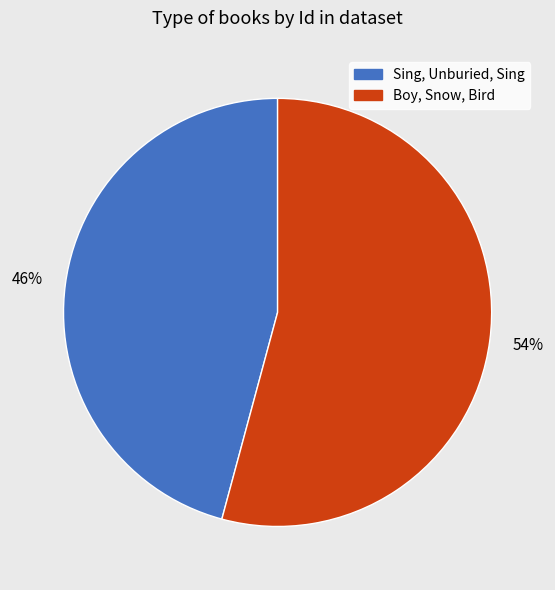

Does any single category account for the majority?

Yes